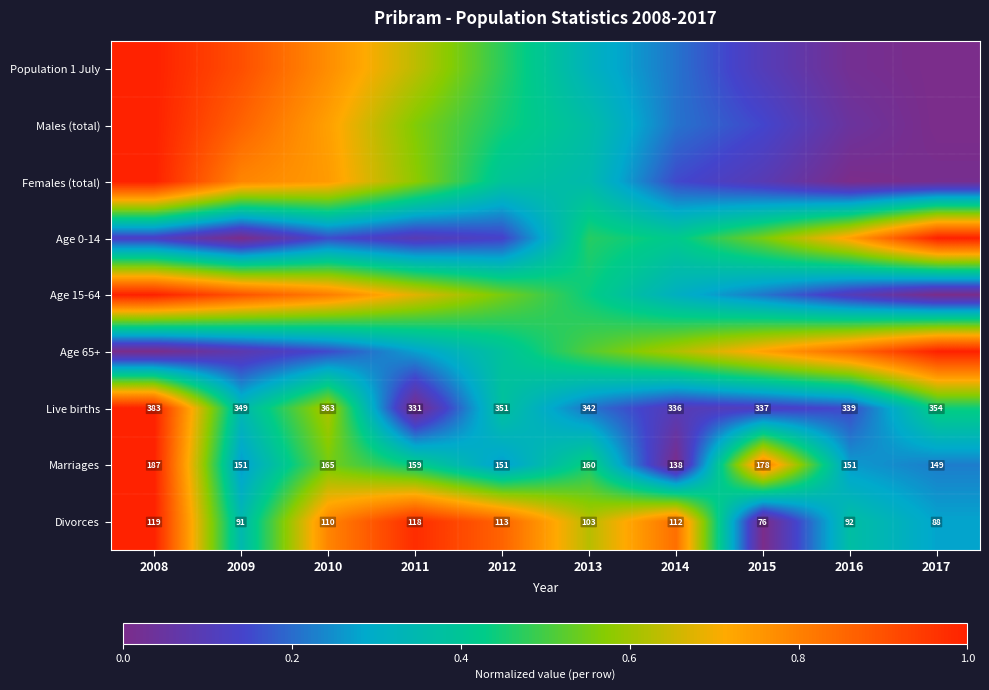

Between 2010 and 2013, which series saw the biggest shift?

Population 1 July